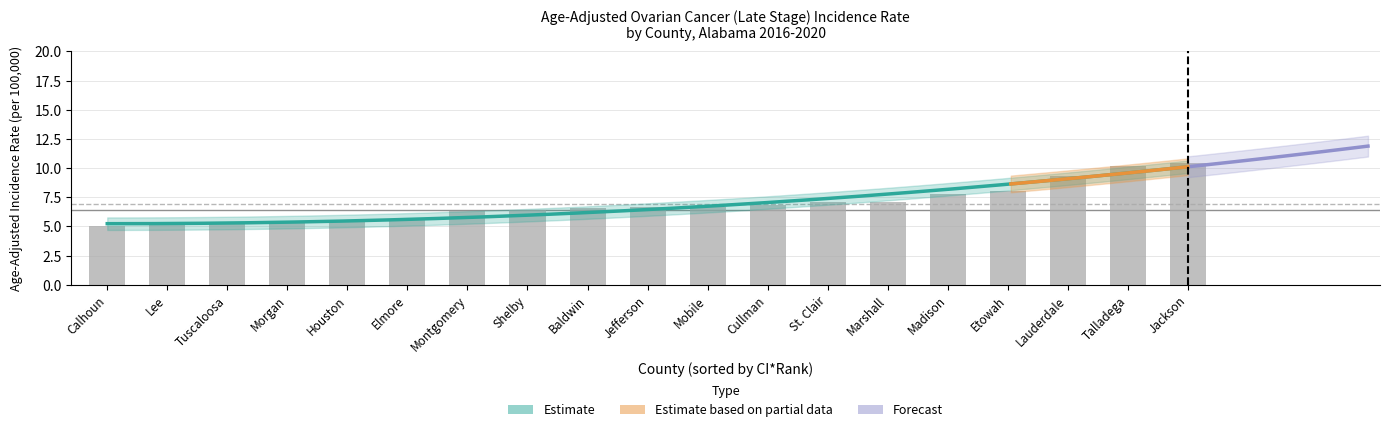

Is the value of Upper 95% CI at Calhoun greater than the value of Age-Adjusted Incidence Rate at Talladega?

No